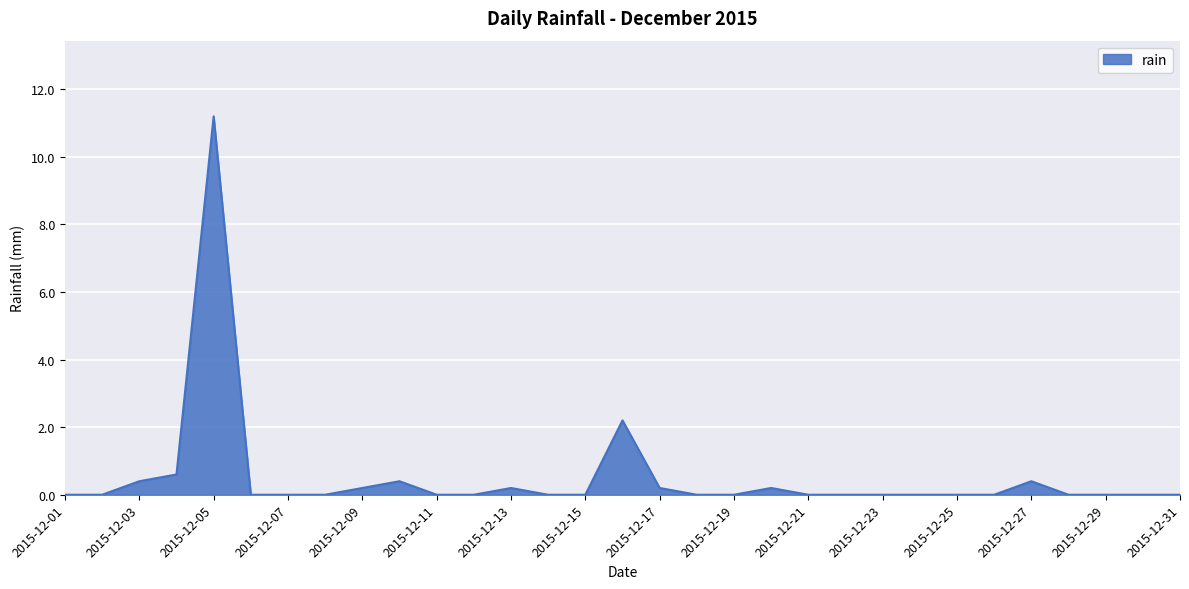

What is the sum of all values?

16.0